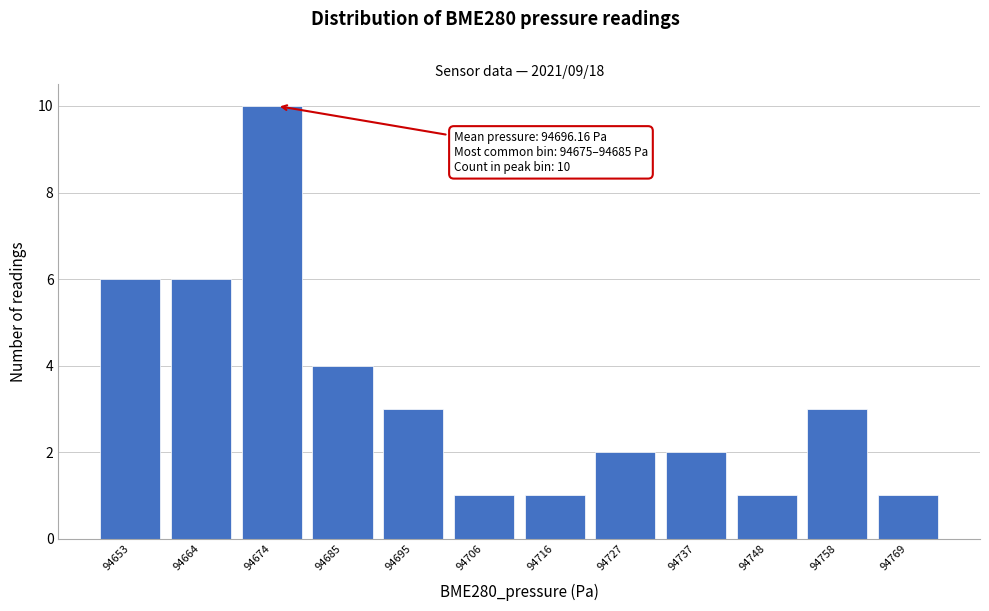

Reading left to right, list all the values displayed in this chart.

94653=6	94664=6	94674=10	94685=4	94695=3	94706=1	94716=1	94727=2	94737=2	94748=1	94758=3	94769=1